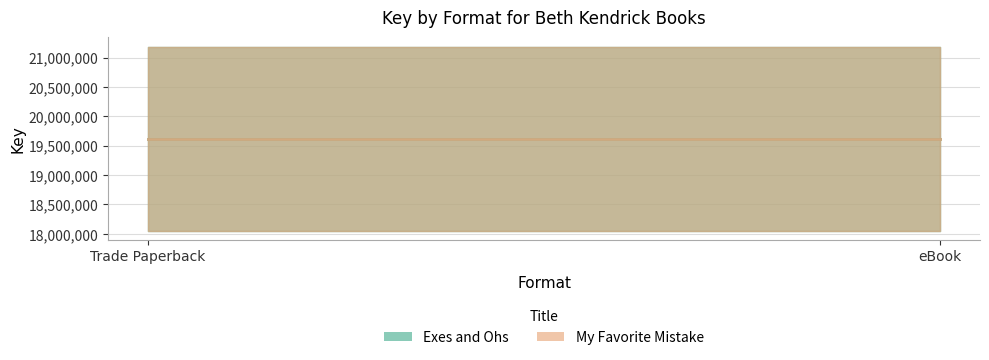

Between Trade Paperback and eBook, which series saw the biggest shift?

Exes and Ohs